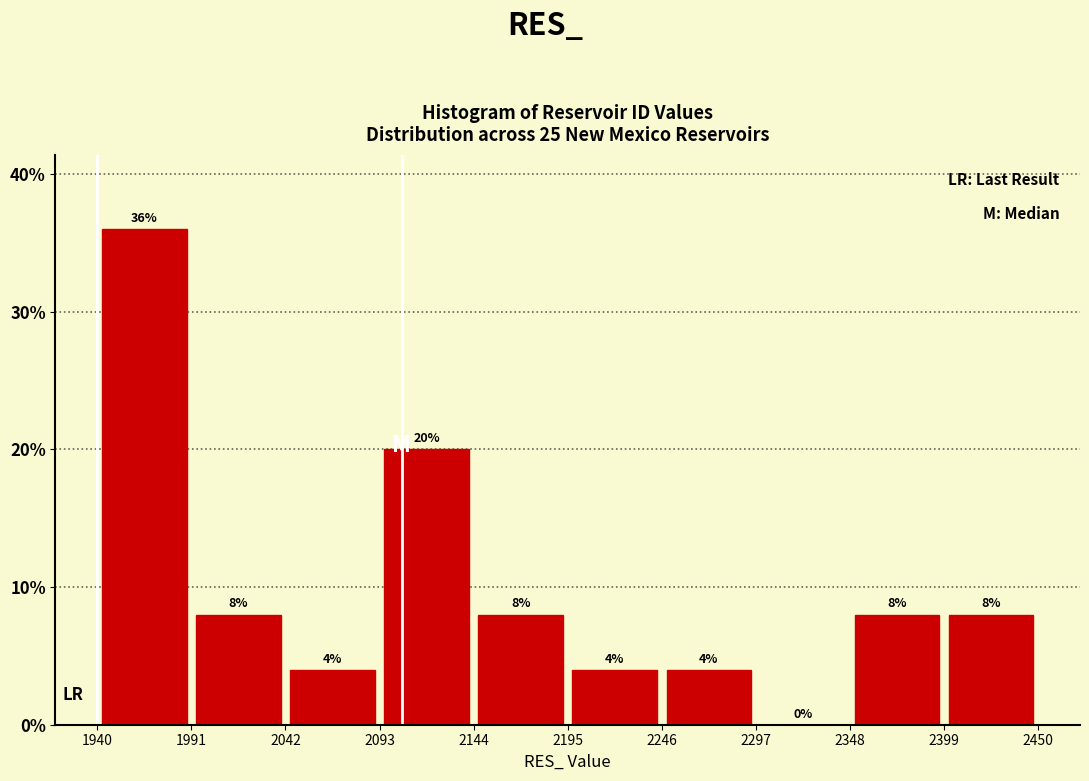

Over which range of the x-axis is the bar tallest?

1940 to 1991